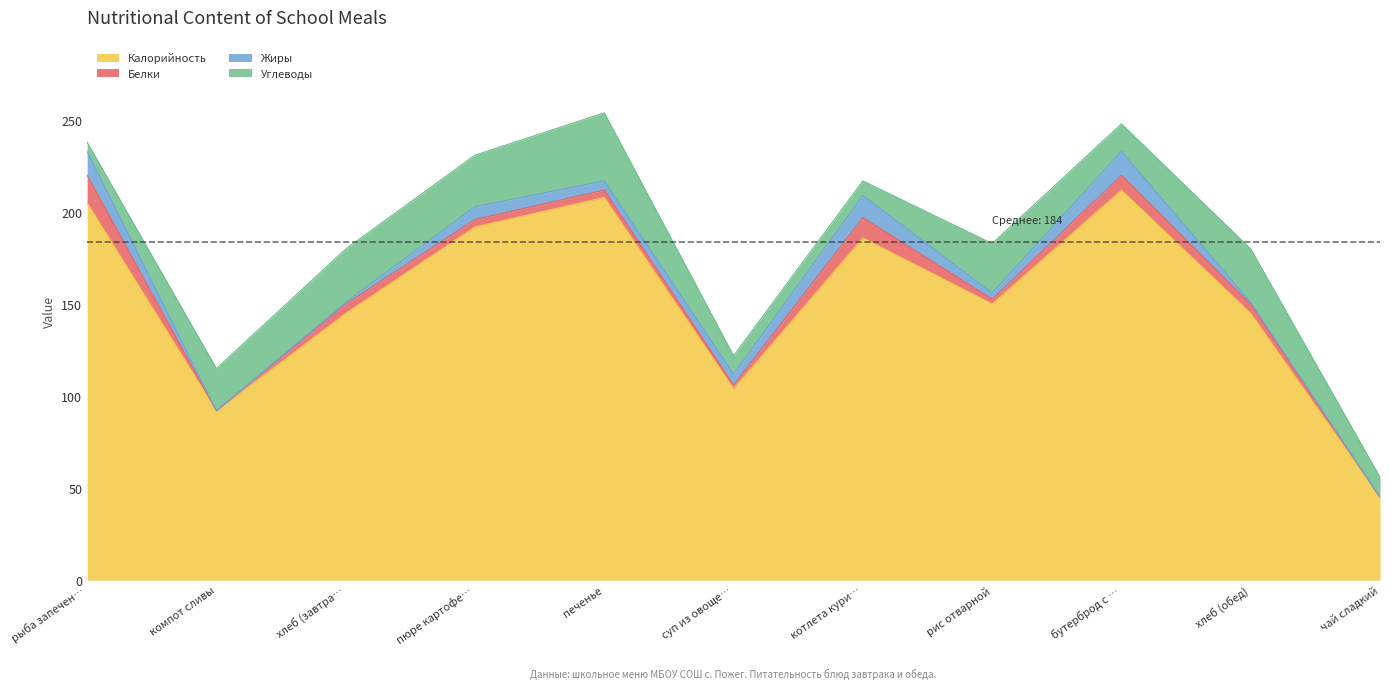

The value of Углеводы at бутерброд с сыром is 15.0. True or false?

True